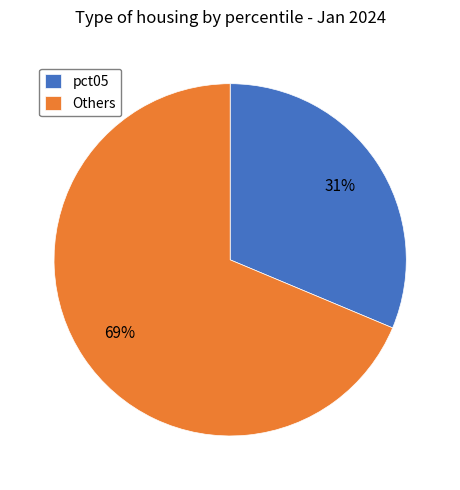

To the nearest percent, what is the combined percentage of pct05 and Others?

100%